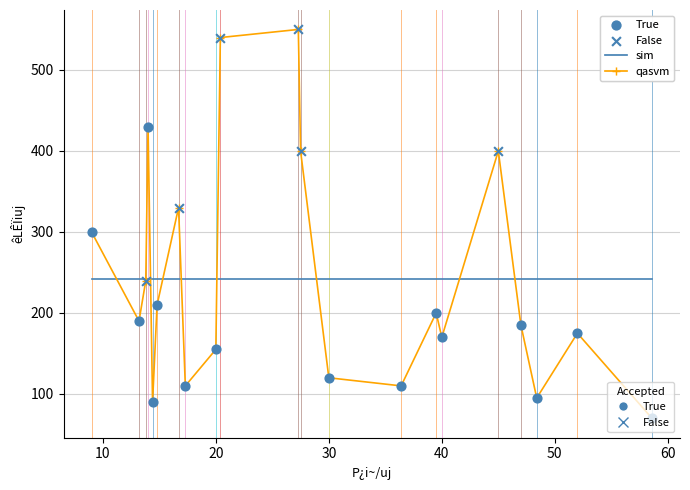

What is the maximum value shown in the chart?

550.0